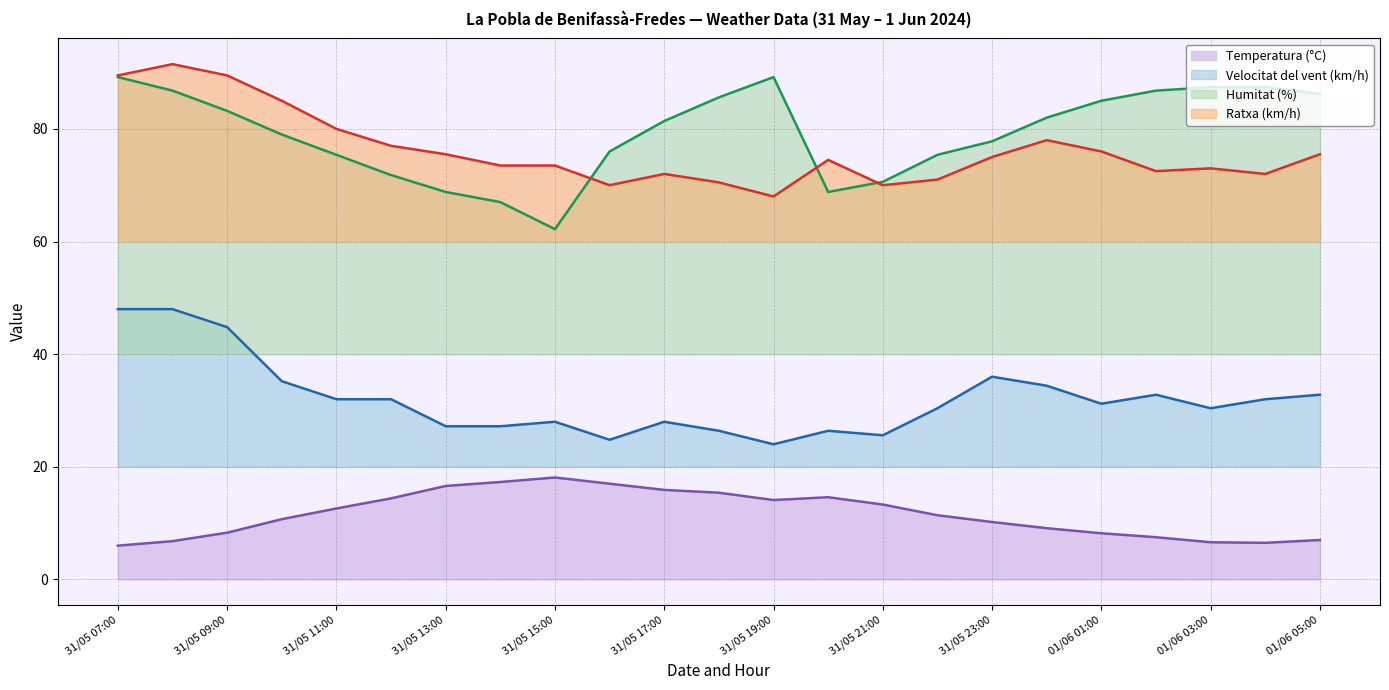

At which label is Humitat (%) closest to 75?

31/05 11:00